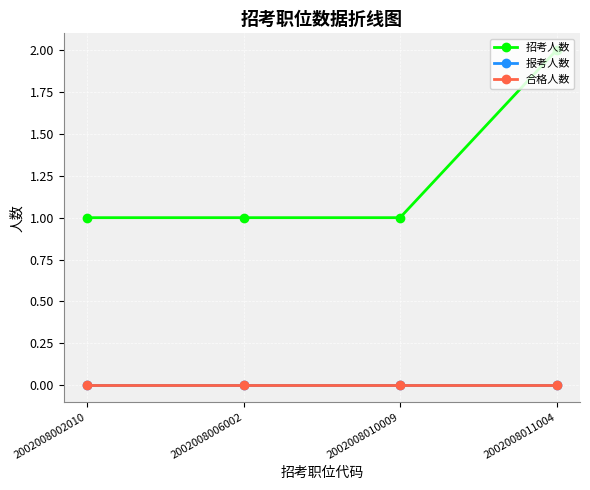

What is the sum of all 招考人数 values?

5